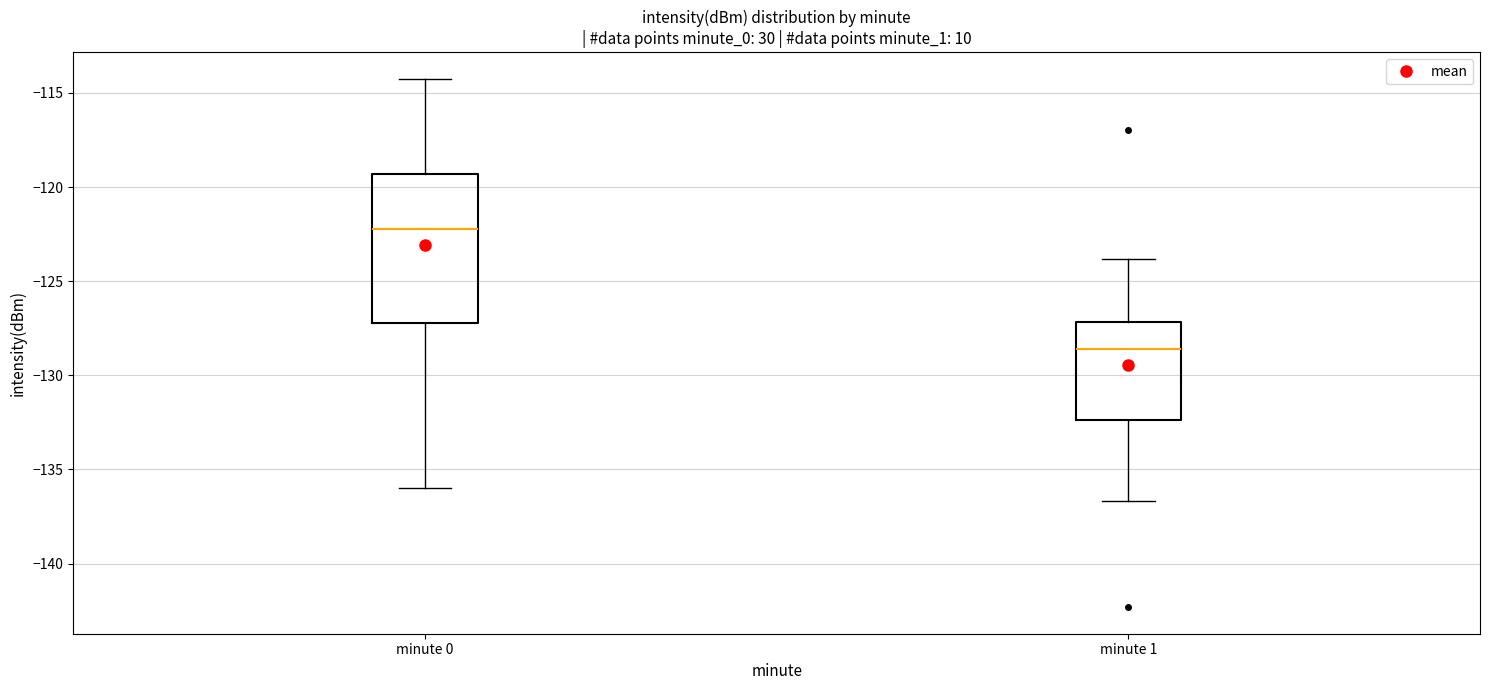

Reading left to right, read every box against the y-axis: the position of its median line, the range the box covers, and the ends of its whiskers. The values are not printed on the chart, so give them approximately, as read against the axis.

minute 0: median -122.5, box -127.0 to -119.5, whiskers -136.0 to -114.0
minute 1: median -128.5, box -132.5 to -127.0, whiskers -136.5 to -124.0